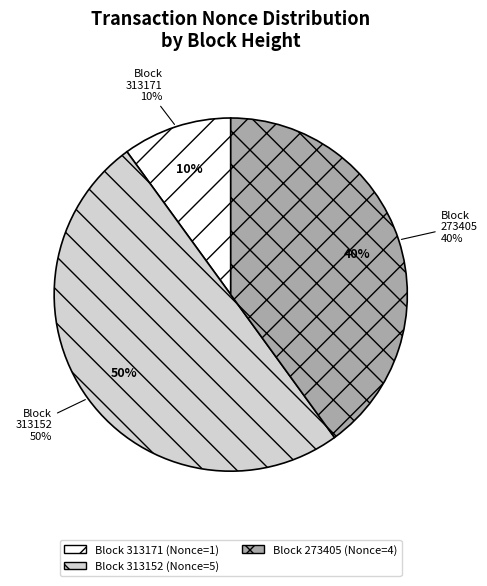

True or false: 313152 accounts for 50% of the total.

True